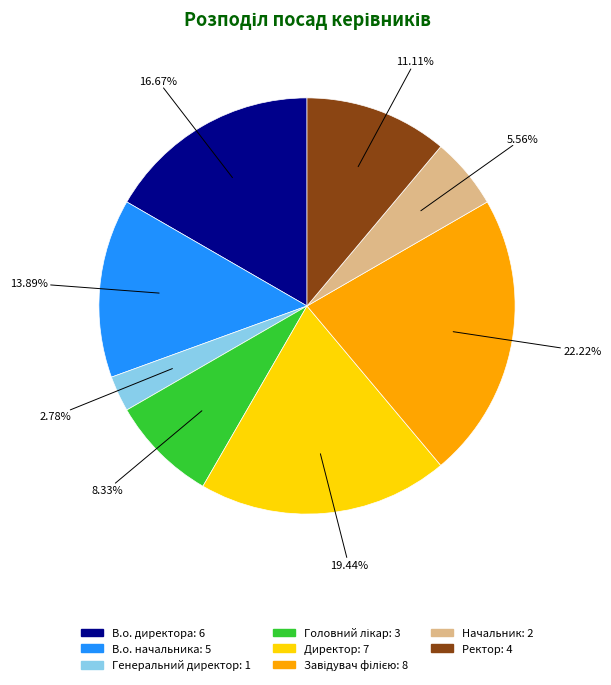

The Генеральний директор slice represents 3% of the pie. True or false?

True